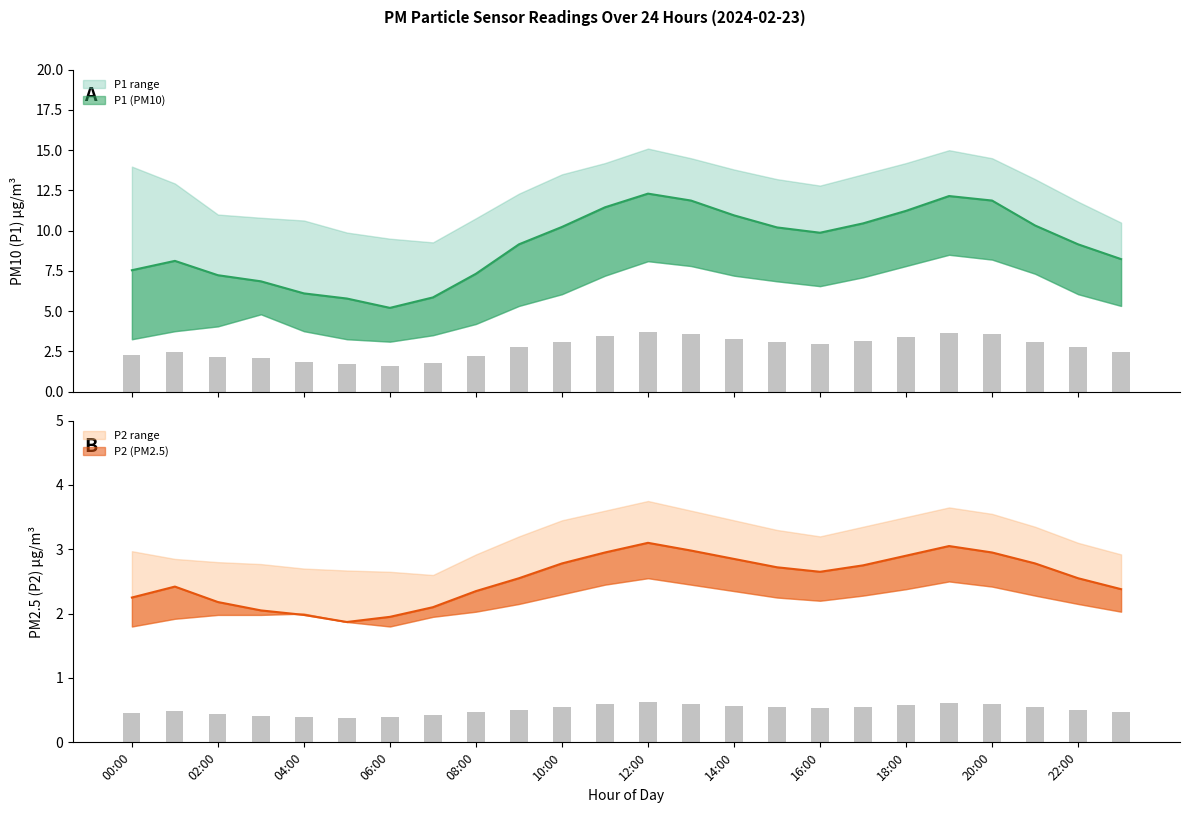

Which category has the highest value in the P1 series?

12:00